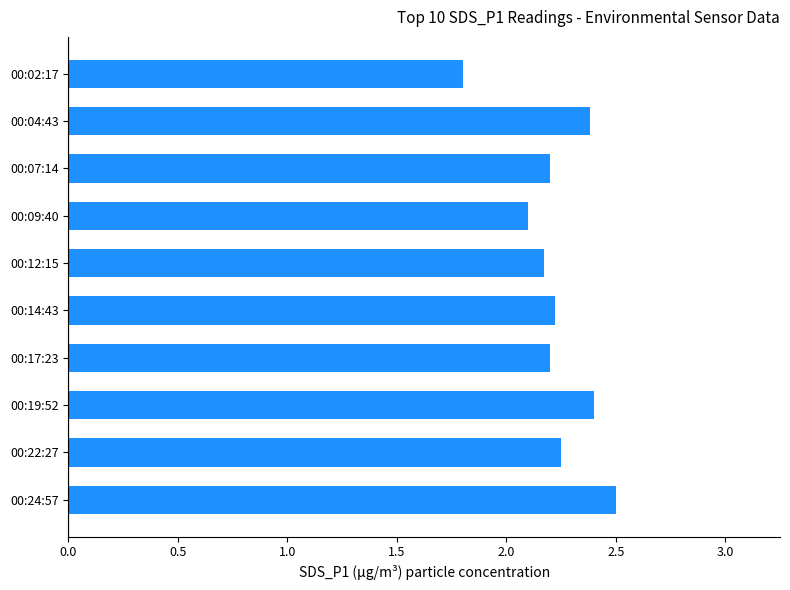

Are the bars grouped side by side (vs. stacked)?

No